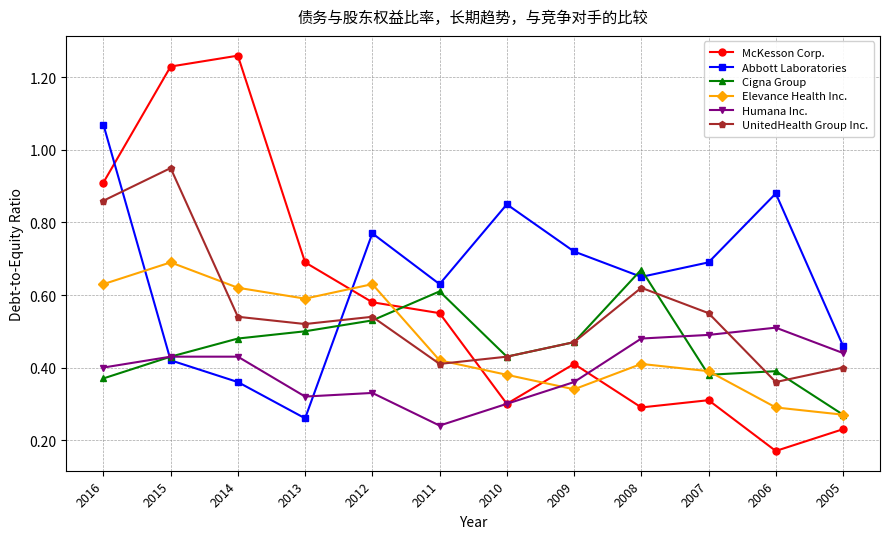

At 2014, list the series in order from smallest to largest.

Abbott Laboratories, Humana Inc., Cigna Group, UnitedHealth Group Inc., Elevance Health Inc., McKesson Corp.